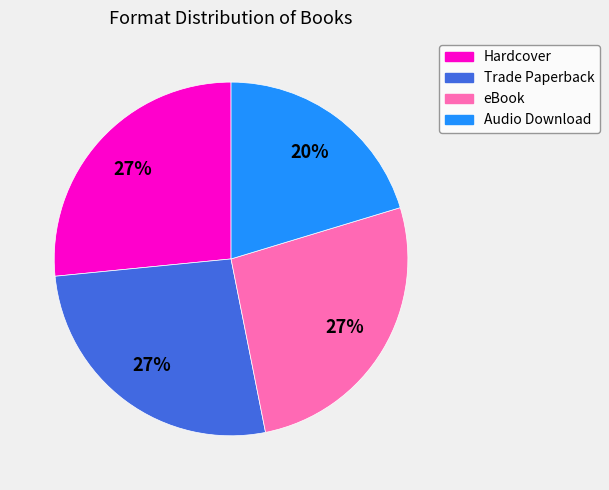

True or false: Hardcover accounts for 27% of the total.

True